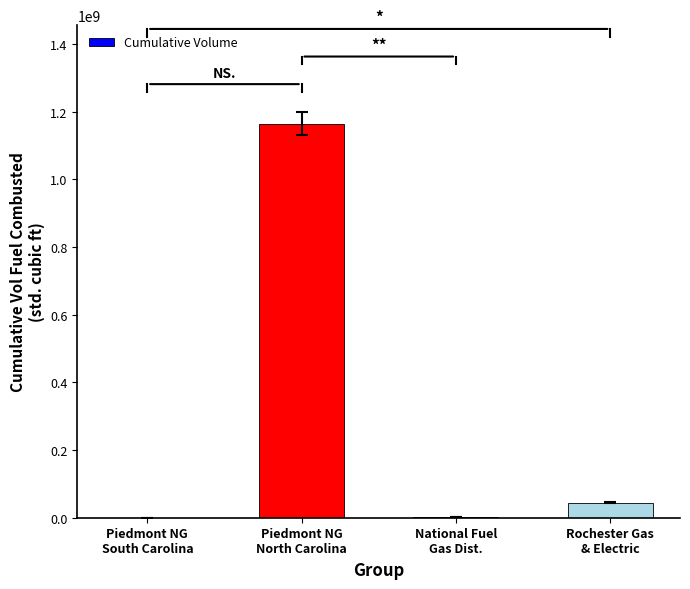

What is the greatest value displayed?

1164715463.2